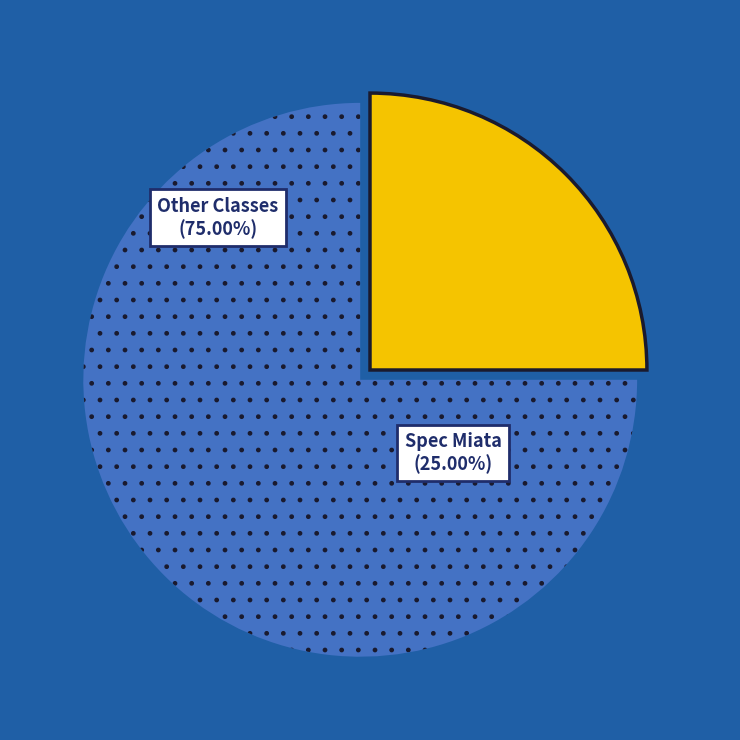

Approximately how many times larger is the value at Other Classes compared to Spec Miata?

3.0